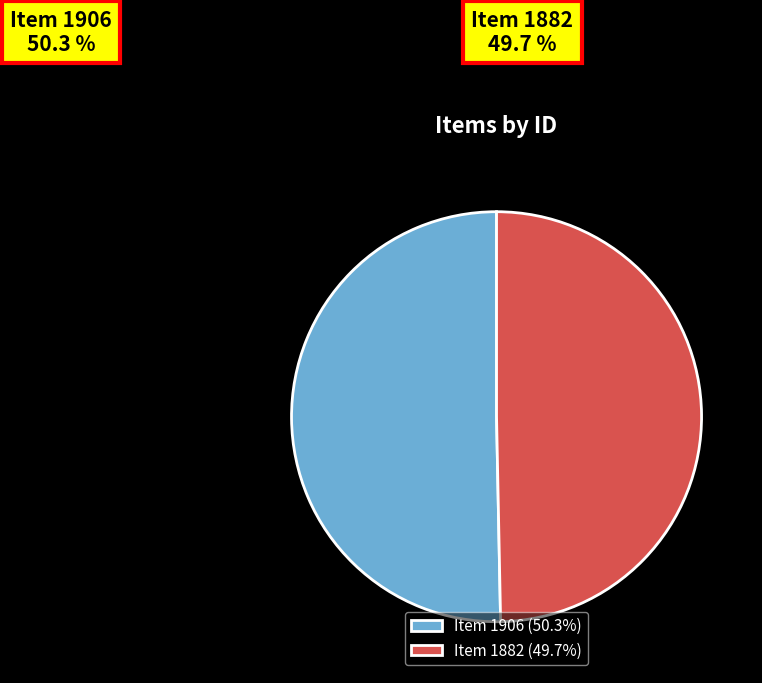

To the nearest percent, what is the difference between the largest and smallest slice percentages?

1%